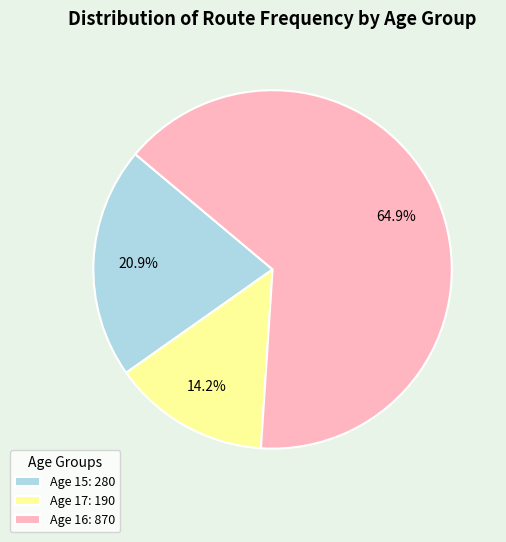

Which has a higher value, Age 15: 280 or Age 16: 870?

Age 16: 870